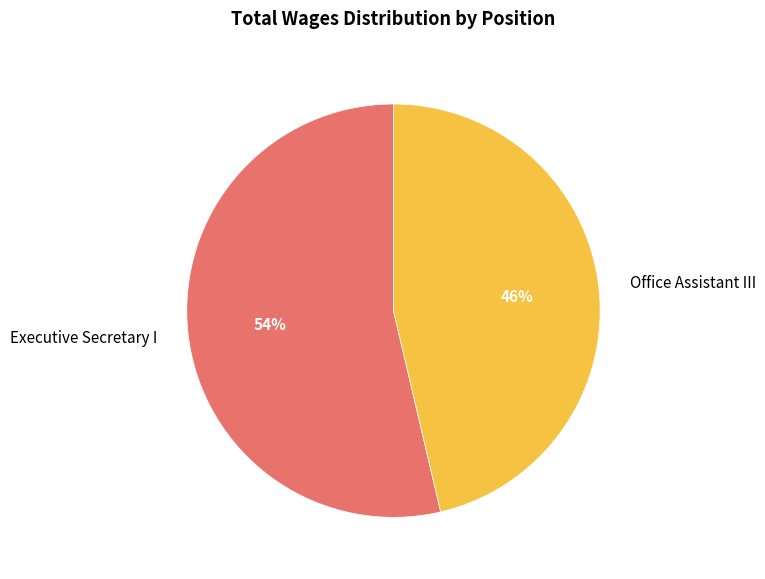

To the nearest percent, what portion does Executive Secretary I represent?

54%